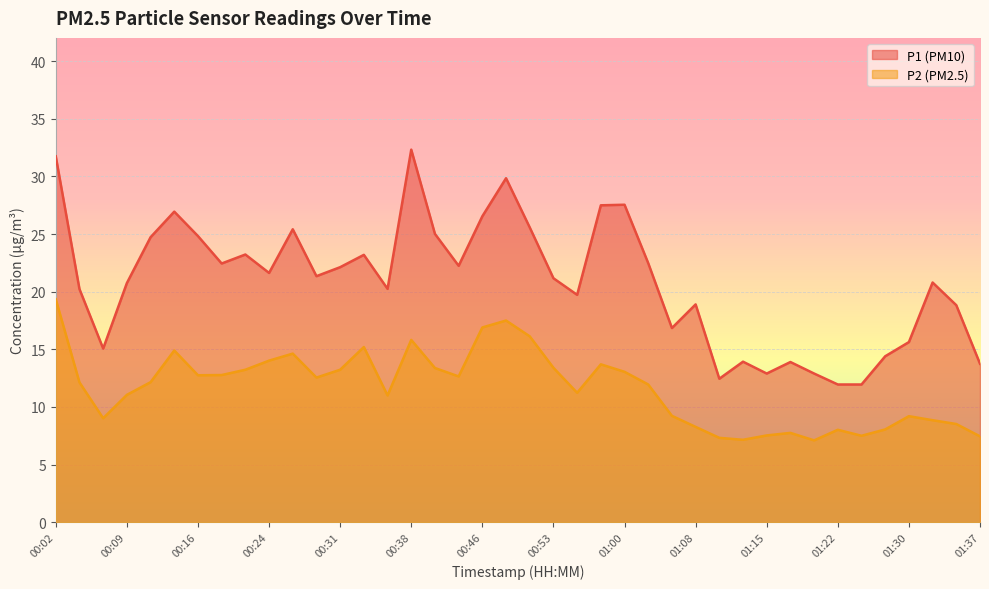

How many categories are shown in the chart?

40